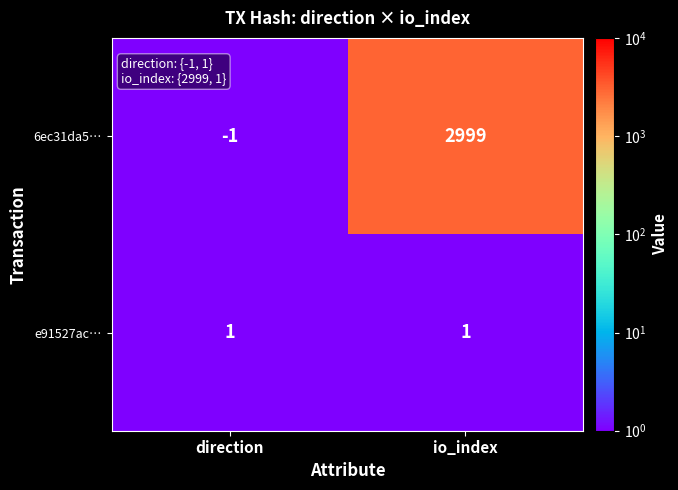

Which label corresponds to the smallest value in the chart?

direction